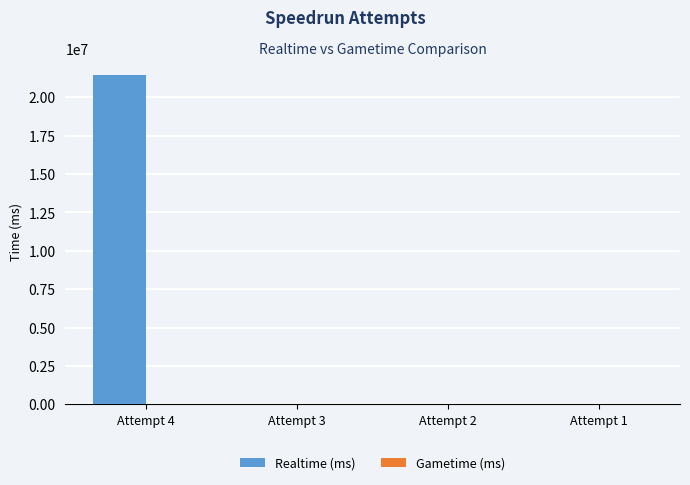

Is it true that the value at Attempt 4 is 31436651?

False